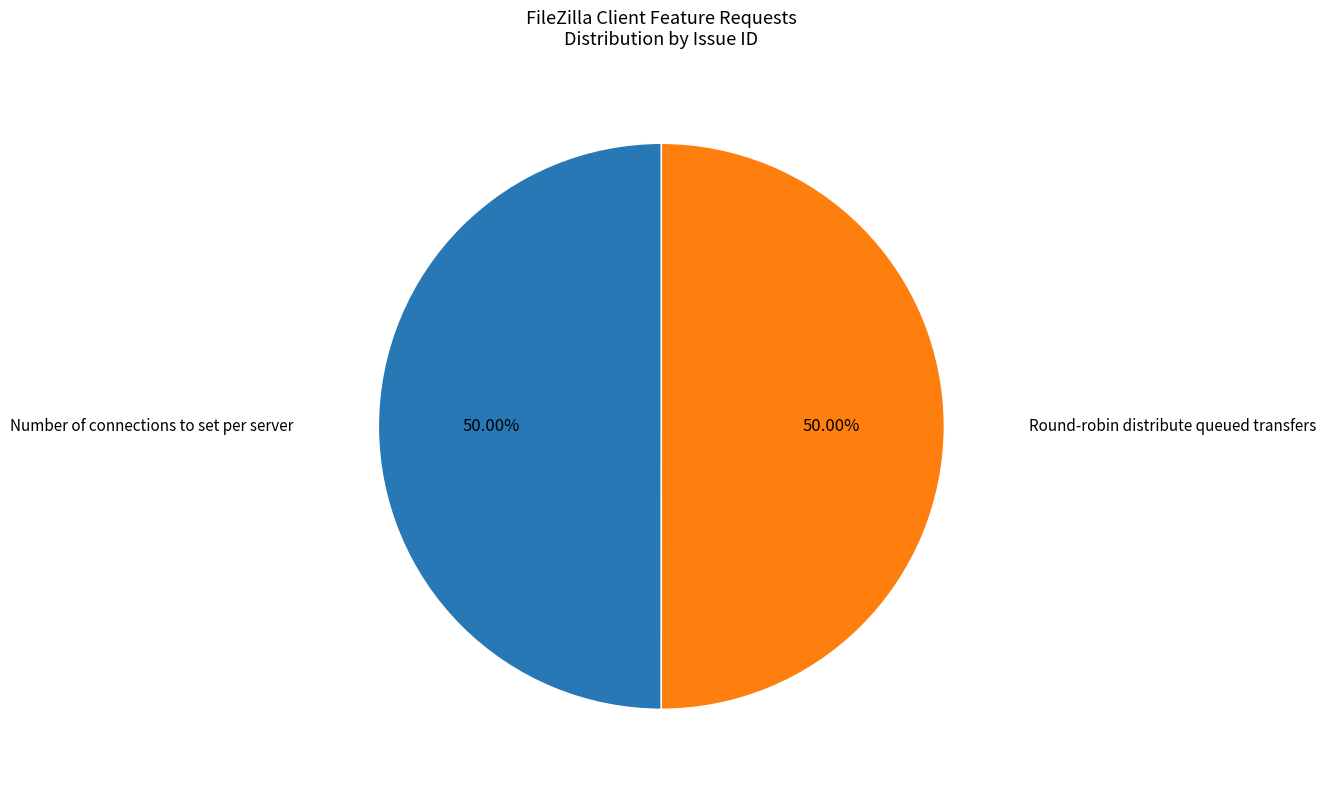

Approximately how many times larger is the value at Round-robin distribute queued transfers compared to Number of connections to set per server?

1.0